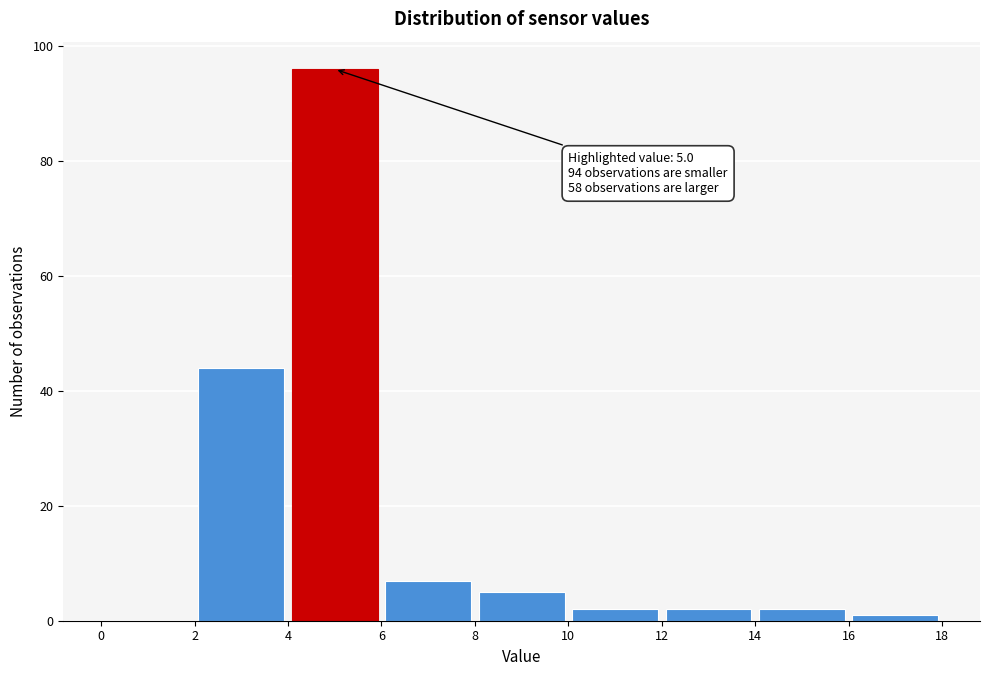

Over which range of the x-axis is the bar tallest?

4 to 6